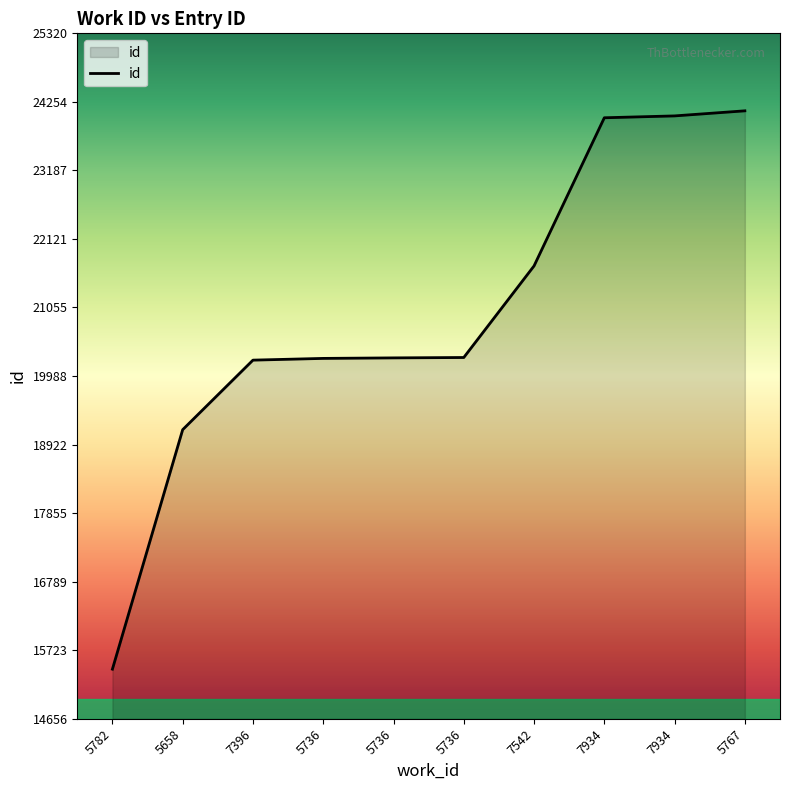

What is the ratio of the value at 5736 to the value at 7396?

1.0